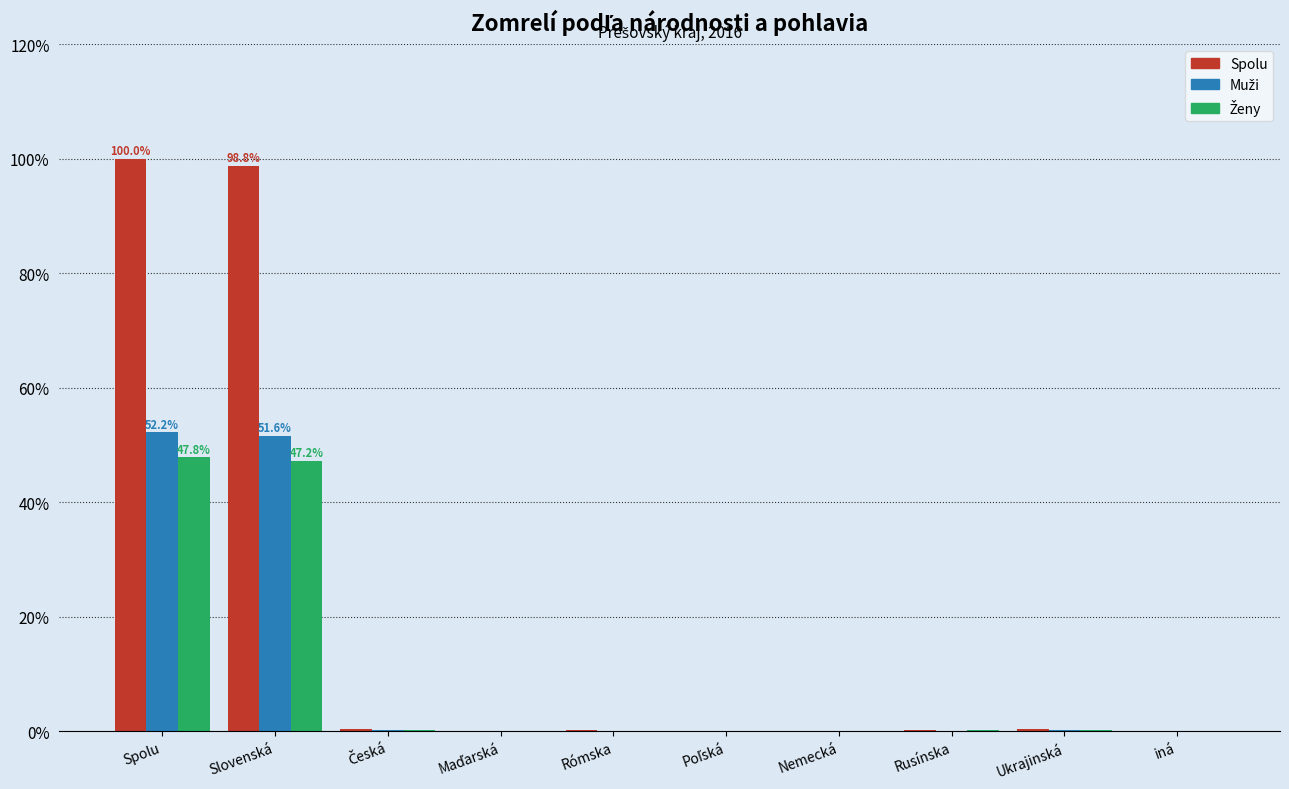

Which series has the largest total across all categories?

Spolu